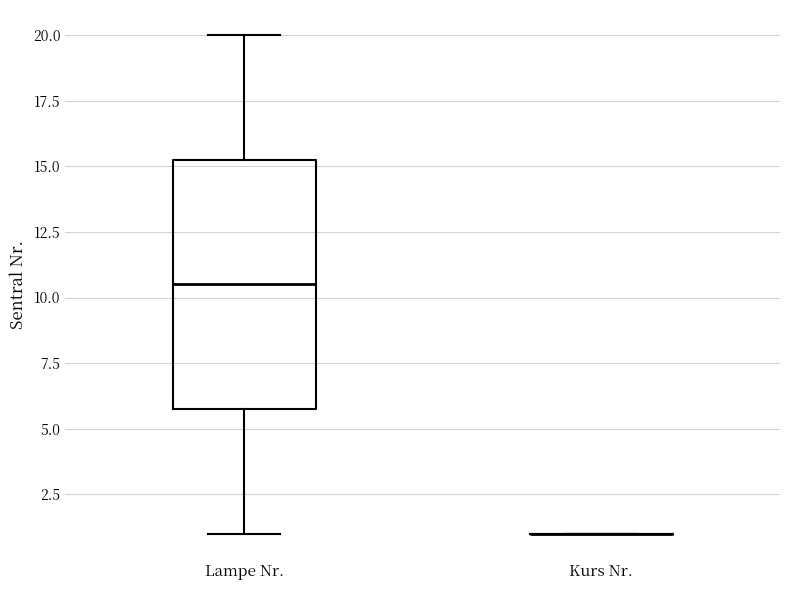

Reading left to right, read every box against the y-axis: the position of its median line, the range the box covers, and the ends of its whiskers. The values are not printed on the chart, so give them approximately, as read against the axis.

Lampe Nr.: median 10.5, box 6.0 to 15.5, whiskers 1.0 to 20.0
Kurs Nr.: box collapsed to a line at 1.0, whiskers 1.0 to 1.0